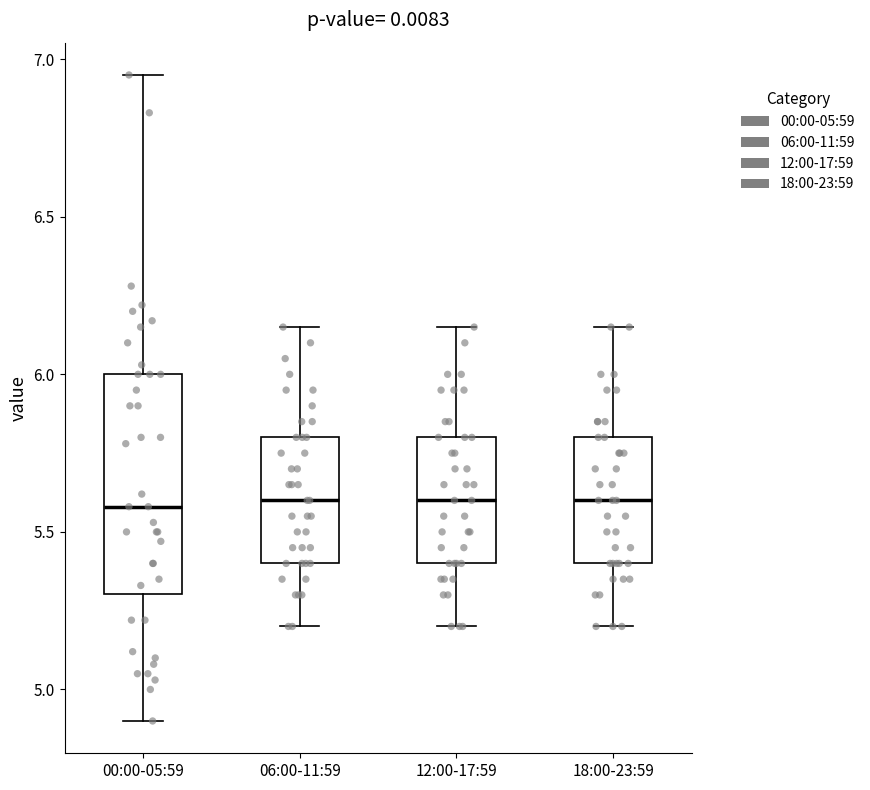

Which box is the tallest, from its lower edge to its upper edge?

00:00-05:59